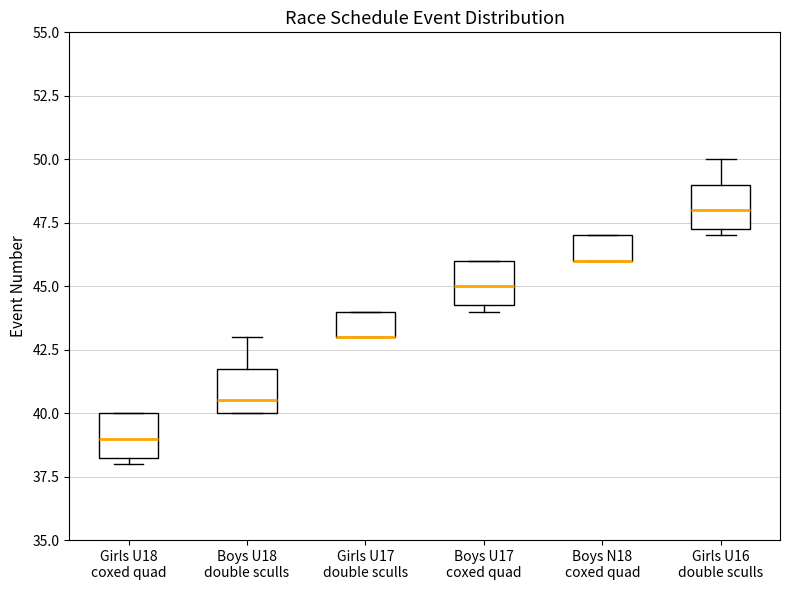

Reading left to right, transcribe this box plot: for each box, give where its median line is, the range the box spans, and where its two whiskers end, as read against the y-axis. The values are not printed on the chart, so give them approximately, as read against the axis.

Girls U18 coxed quad: median 39.0, box 38.5 to 40.0, whiskers 38.0 to 40.0
Boys U18 double sculls: median 40.5, box 40.0 to 42.0, whiskers 40.0 to 43.0
Girls U17 double sculls: median 43.0 (drawn on the box's lower edge), box 43.0 to 44.0, whiskers 43.0 to 44.0
Boys U17 coxed quad: median 45.0, box 44.5 to 46.0, whiskers 44.0 to 46.0
Boys N18 coxed quad: median 46.0 (drawn on the box's lower edge), box 46.0 to 47.0, whiskers 46.0 to 47.0
Girls U16 double sculls: median 48.0, box 47.5 to 49.0, whiskers 47.0 to 50.0